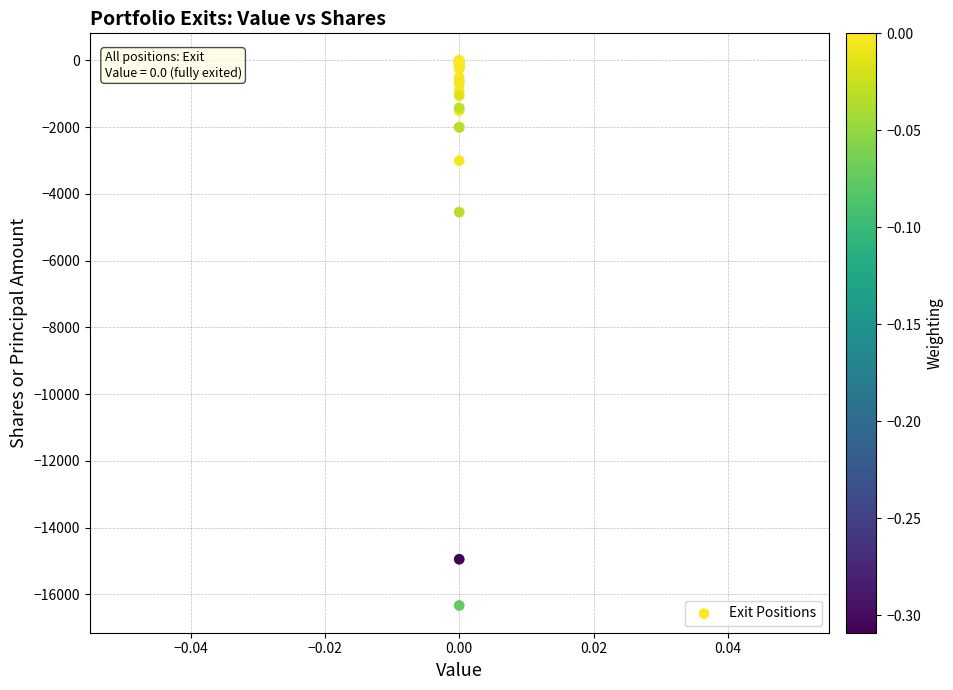

What Y value in the scatter plot is closest to -8166?

-4545